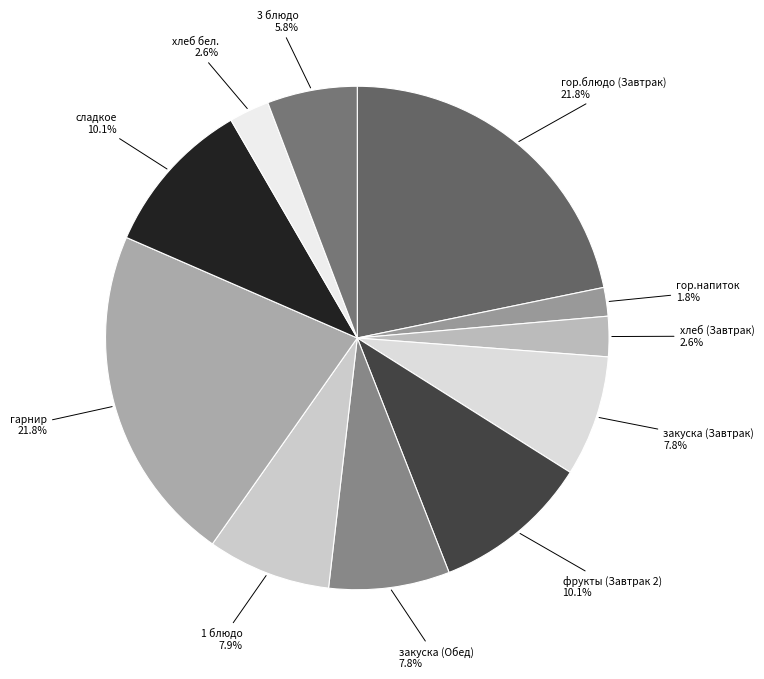

Which category has the smallest portion of the pie?

гор.напиток